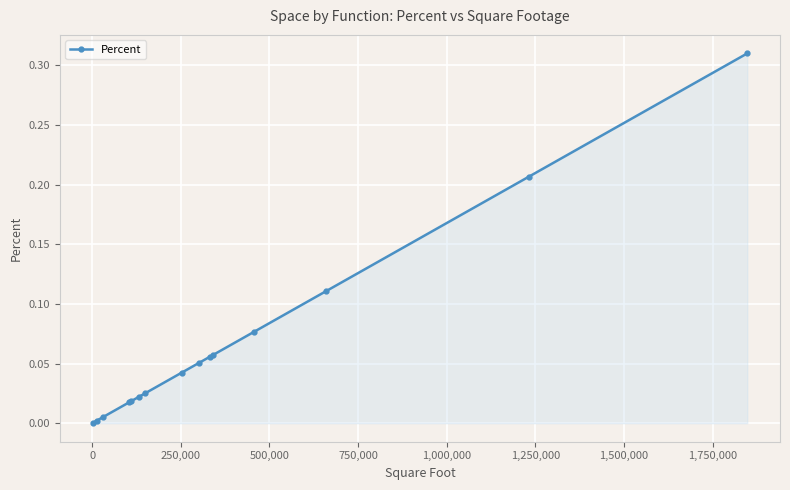

What is the sum of all values?

1.0